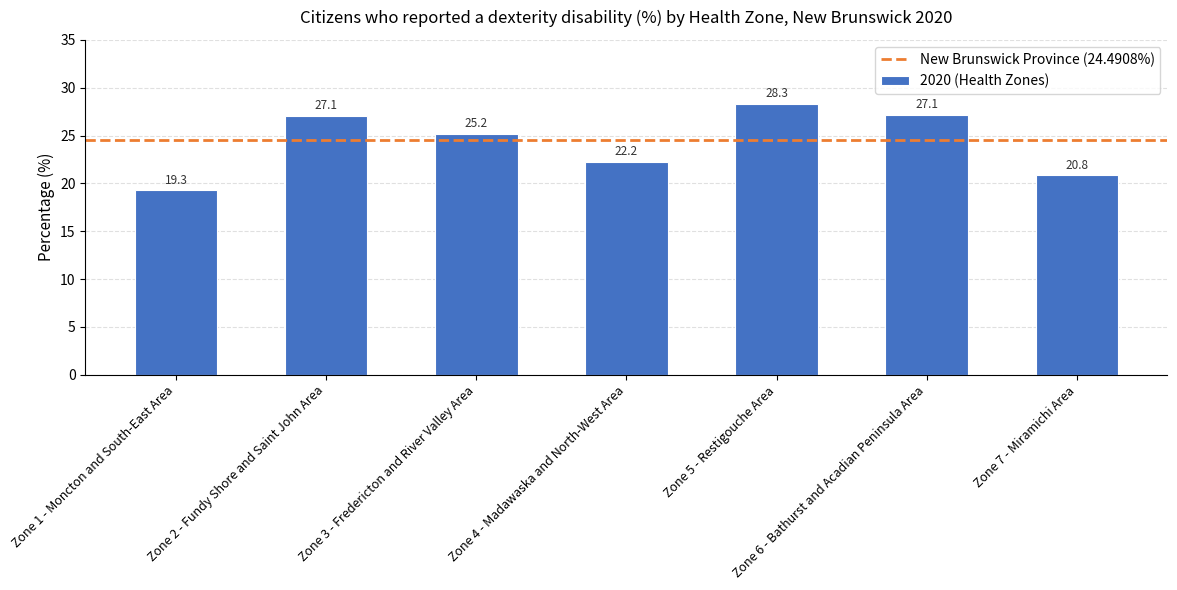

Reading left to right, transcribe all the data shown in this chart.

Zone 1 - Moncton and South-East Area=19.3	Zone 2 - Fundy Shore and Saint John Area=27.1	Zone 3 - Fredericton and River Valley Area=25.2	Zone 4 - Madawaska and North-West Area=22.2	Zone 5 - Restigouche Area=28.3	Zone 6 - Bathurst and Acadian Peninsula Area=27.1	Zone 7 - Miramichi Area=20.8